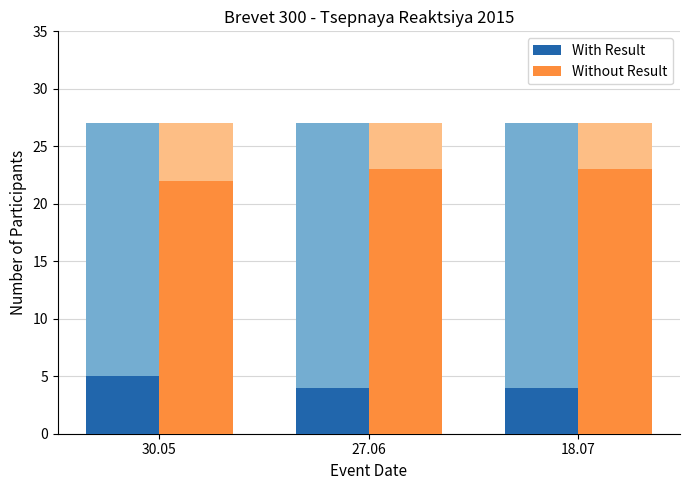

Rank the categories by With Result value from highest to lowest.

30.05, 27.06, 18.07